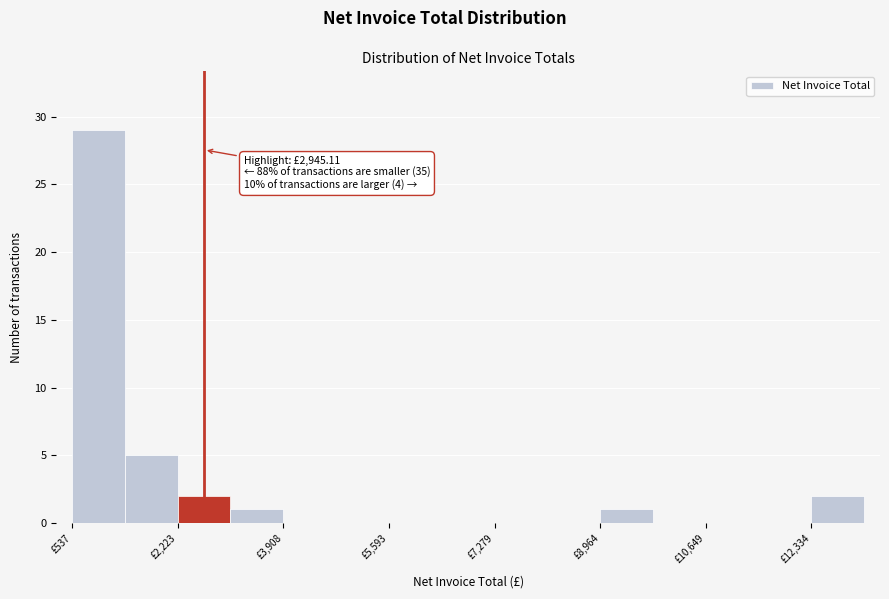

Which range on the x-axis has the tallest bar?

600 to 1400